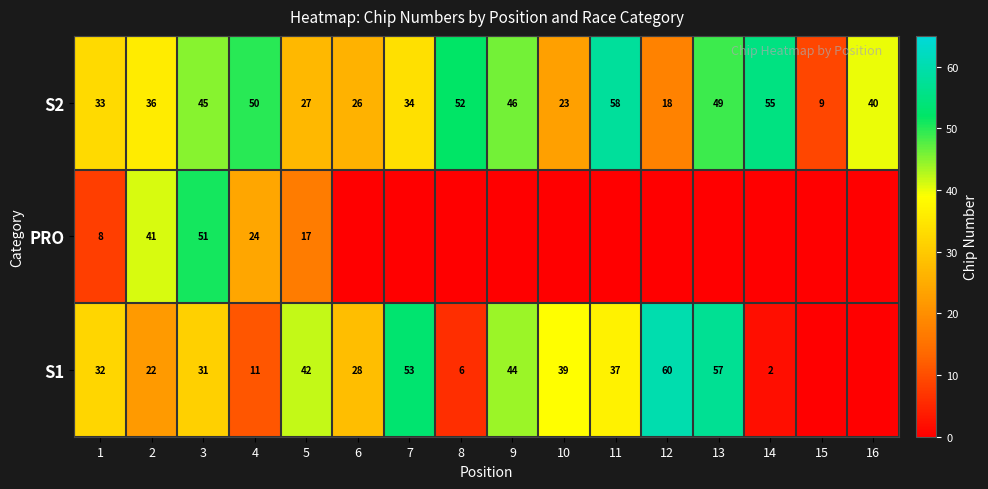

How many data points does each series have?

16